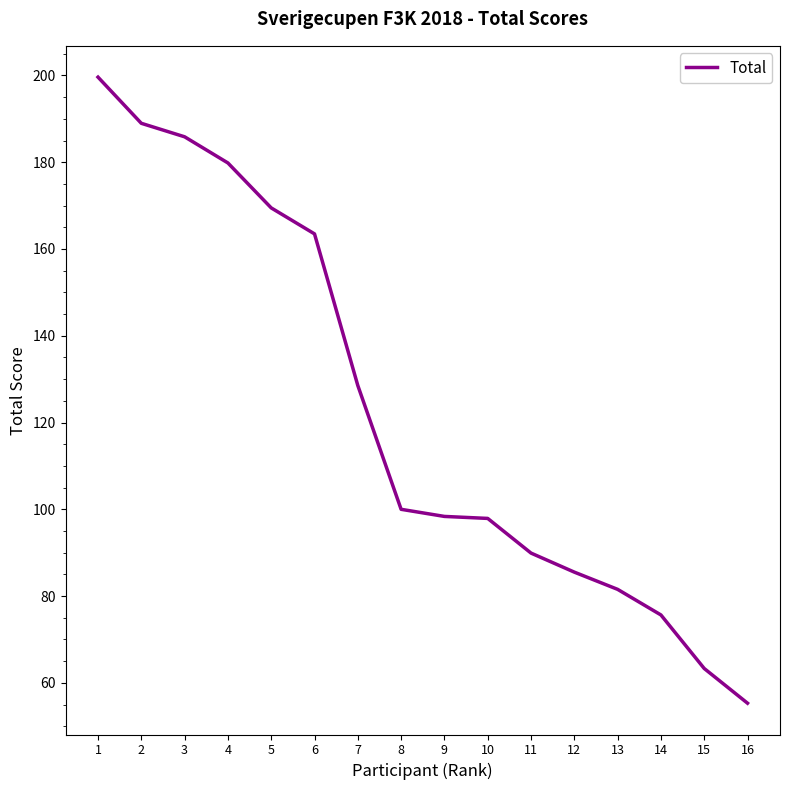

Which has a higher value, 15 or 3?

3